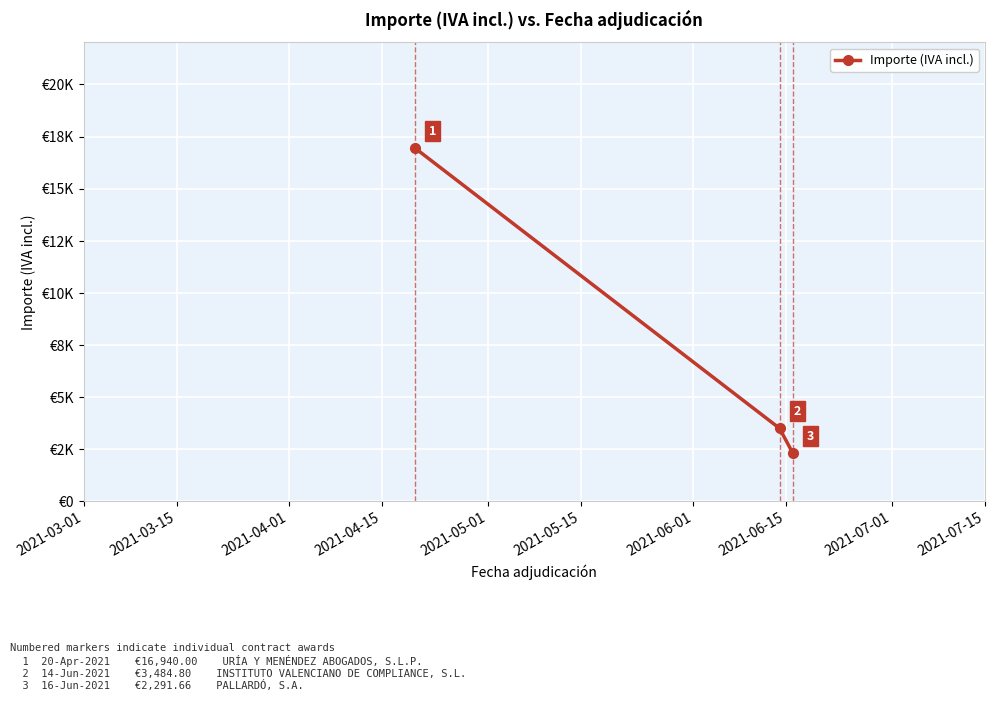

What is the average value?

7572.2